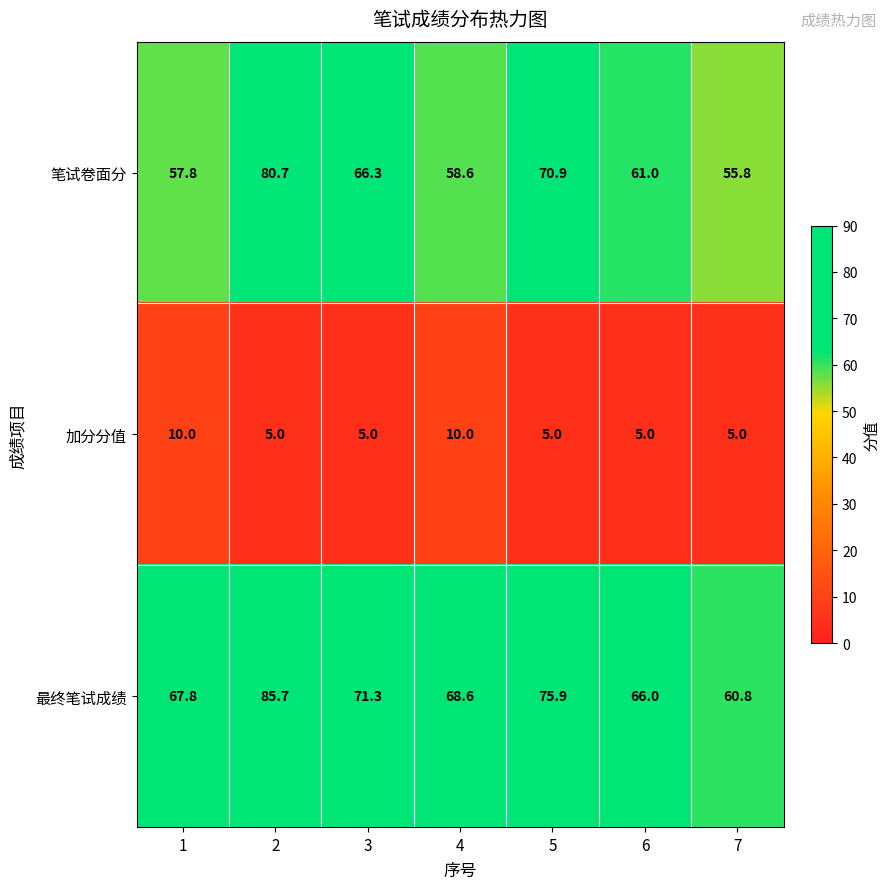

What is the minimum value shown in the chart?

5.0